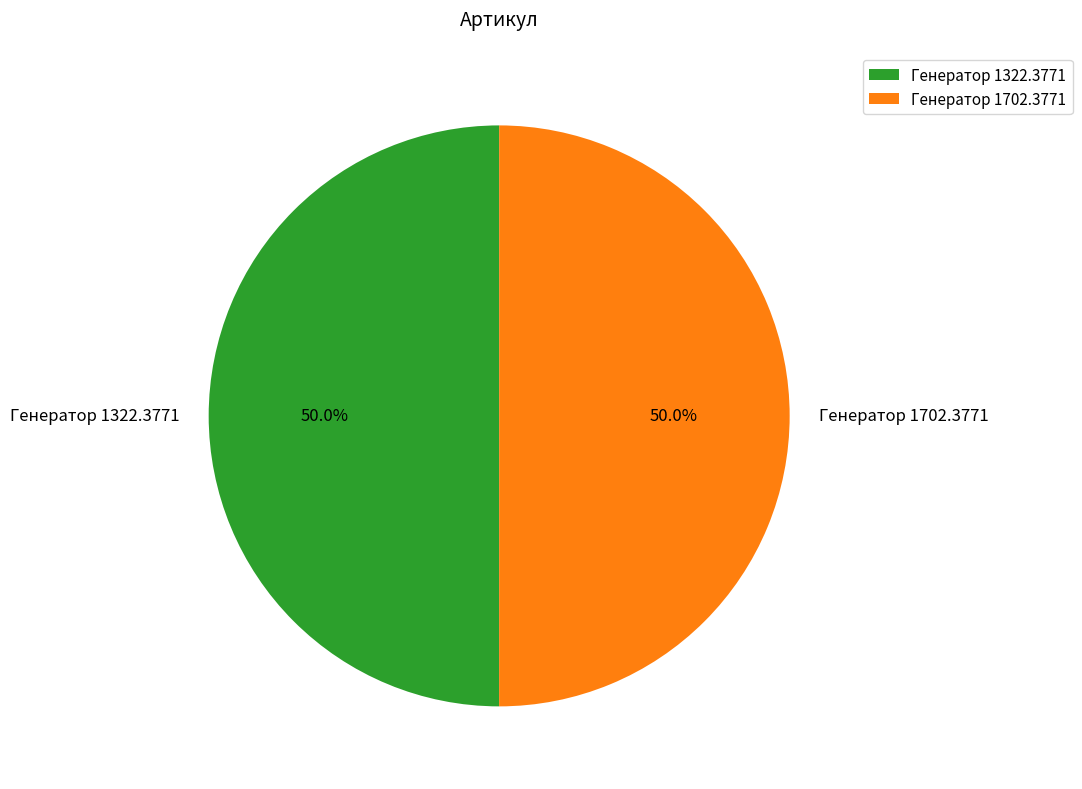

What is the ratio of the value at Генератор 1322.3771 to the value at Генератор 1702.3771?

1.0